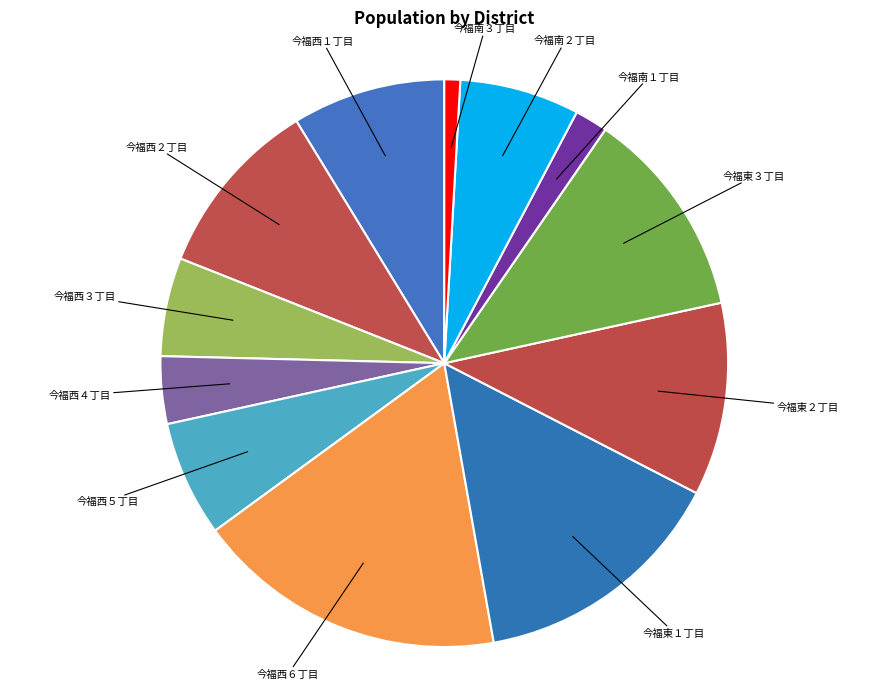

Is there a majority slice in this chart?

No